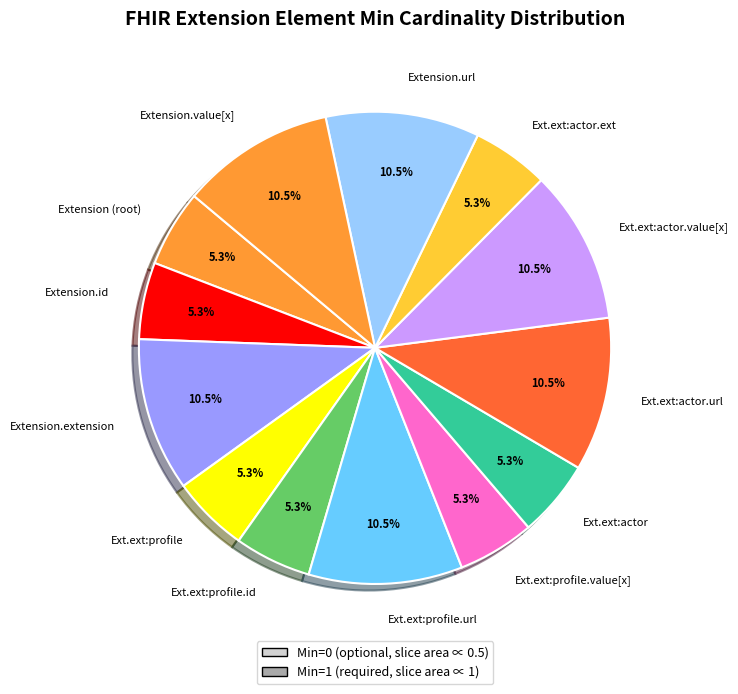

The Extension.url slice represents 5% of the pie. True or false?

False